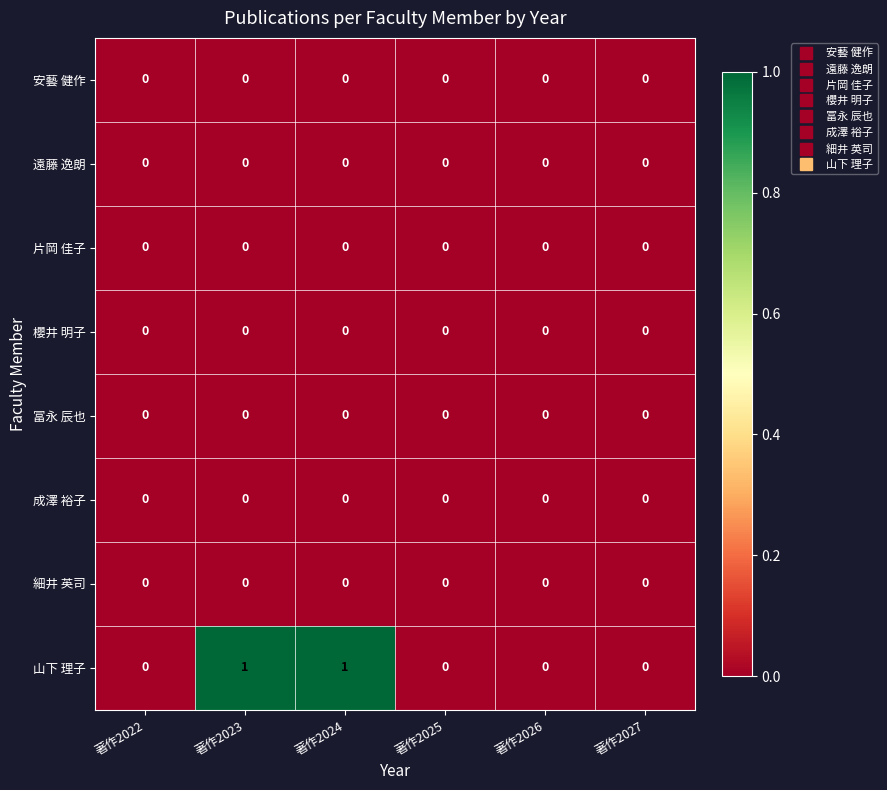

What is the difference between the highest and lowest values at 著作2024?

1